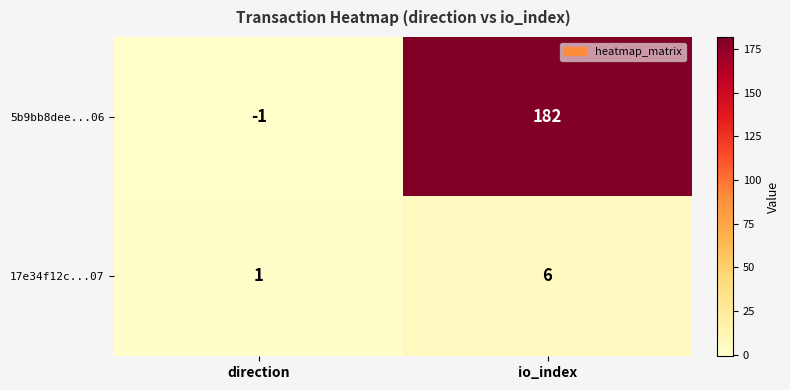

The value of 17e34f12c...07 at direction is 0. True or false?

False